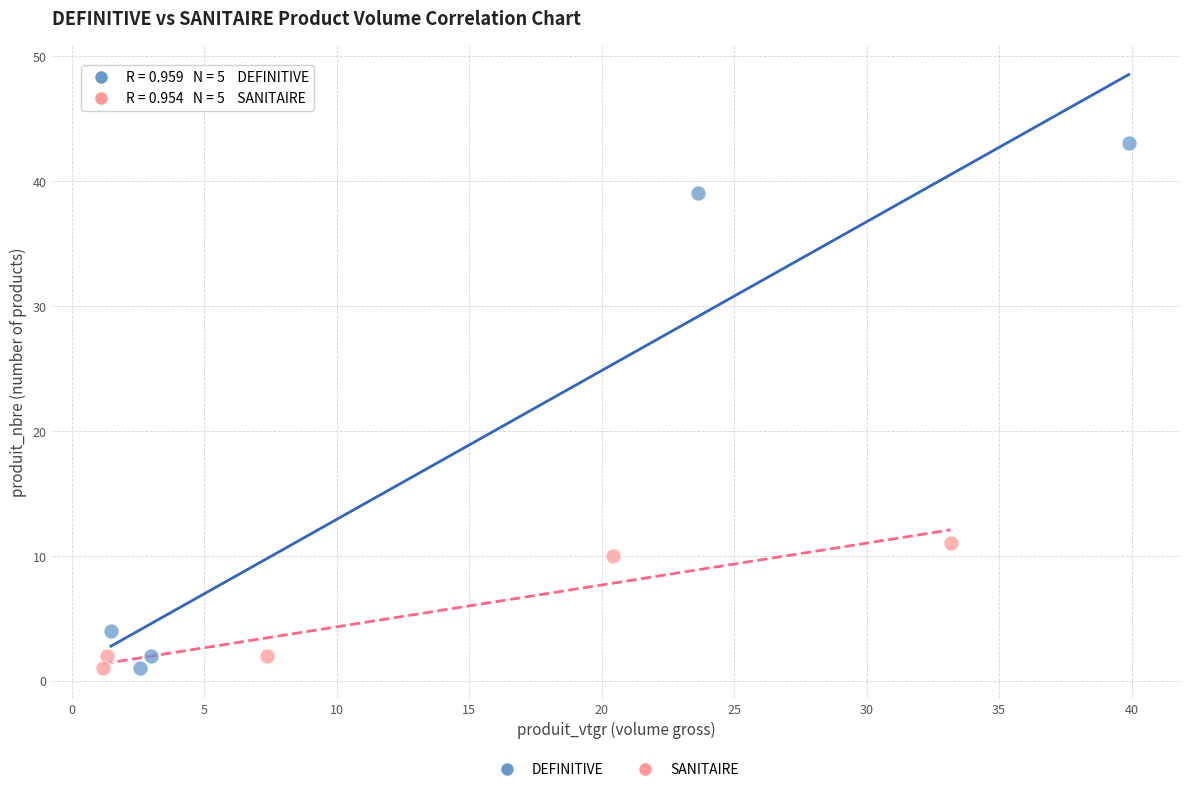

Which series has the largest Y range (max minus min)?

DEFINITIVE